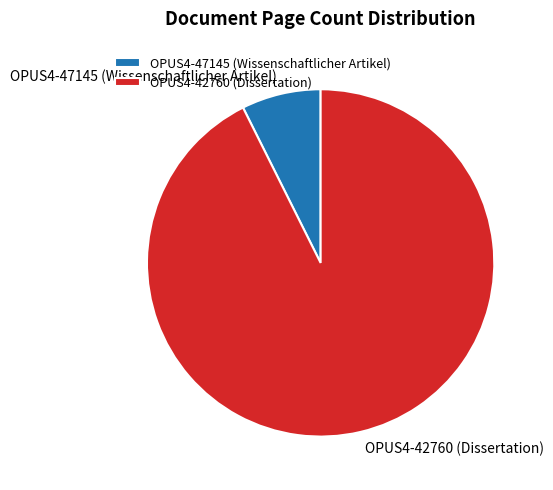

What is the majority slice?

OPUS4-42760 (Dissertation)